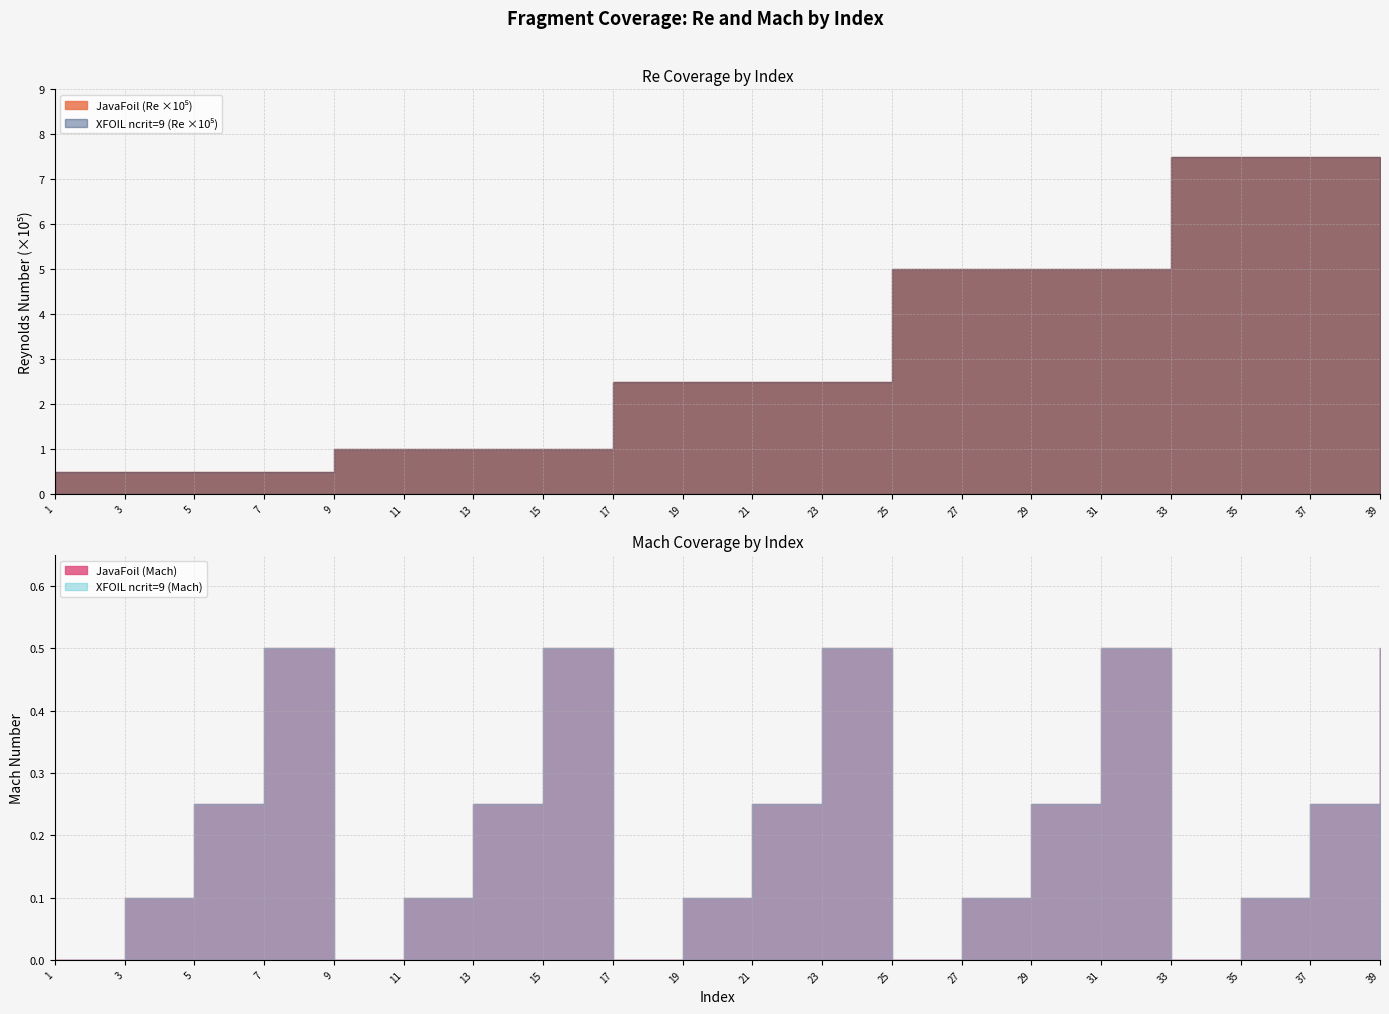

At which category is the sum across all series the highest?

39